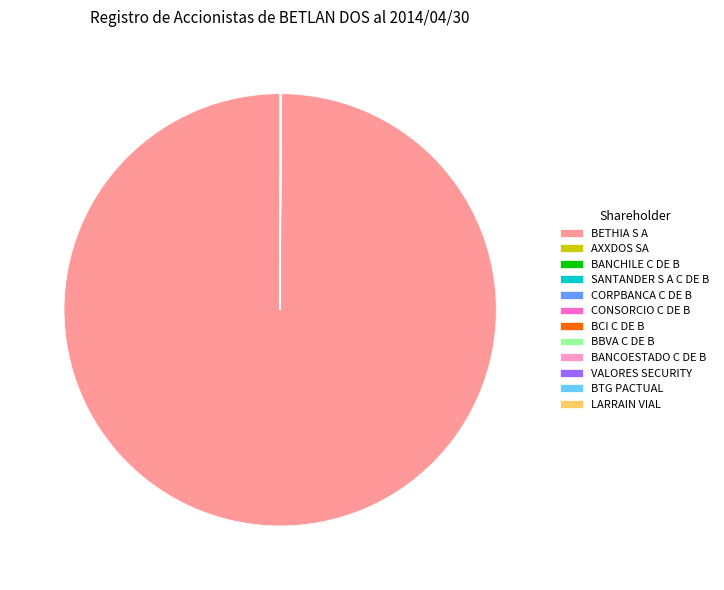

Does BETHIA S A account for over 50% of the chart?

Yes